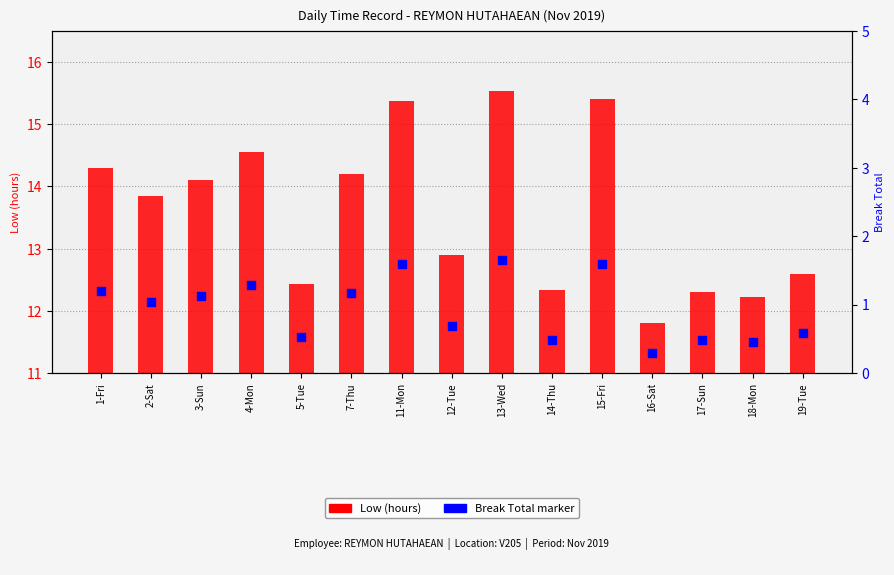

What are all the series names shown in the legend?

Low (hours), Break Total (marker)